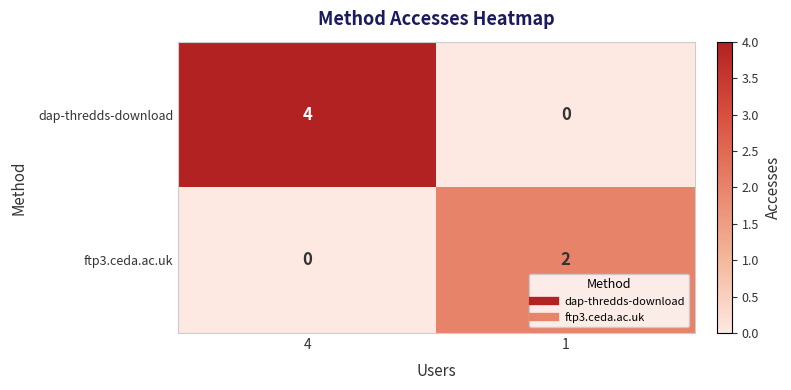

Is the value of dap-thredds-download at 4 greater than the value of ftp3.ceda.ac.uk at 4?

Yes